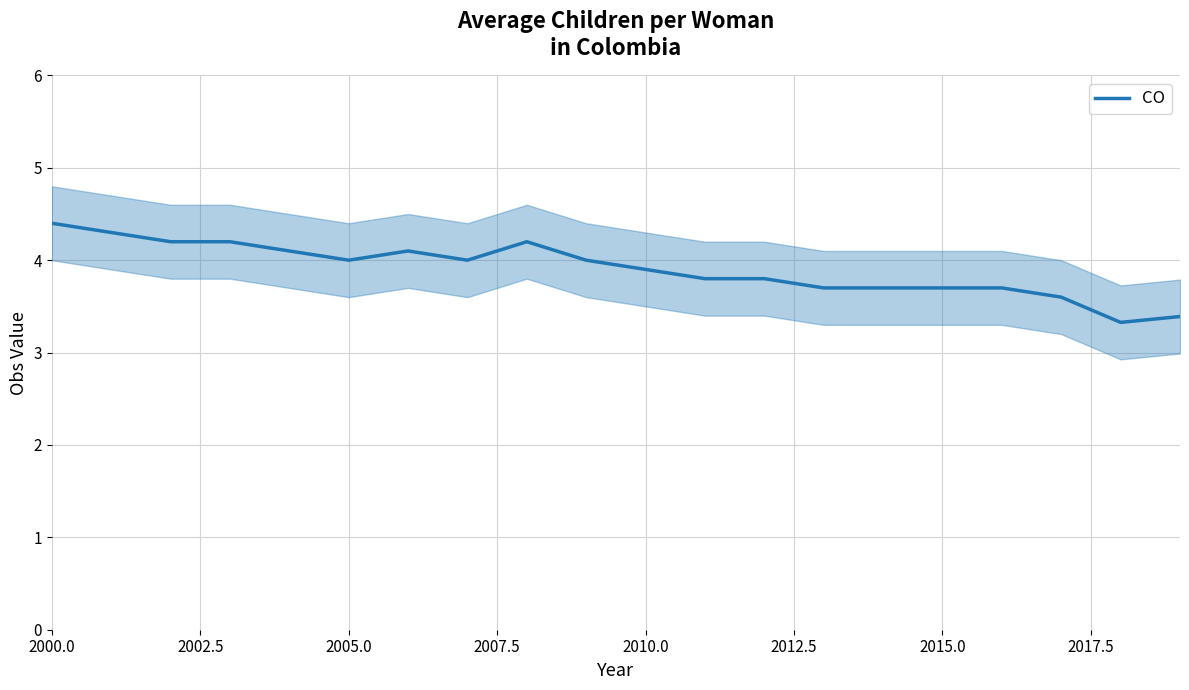

Count the number of data series in this chart.

1